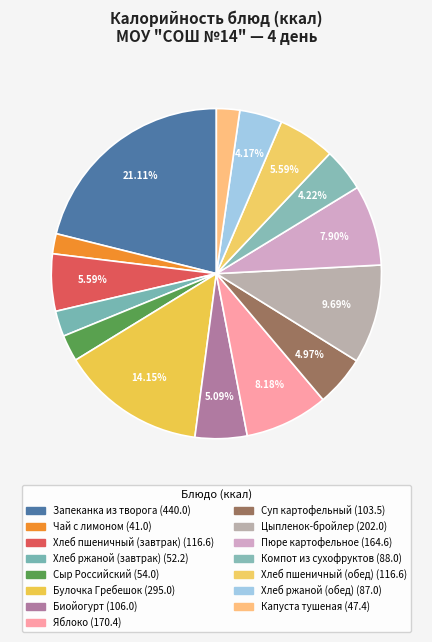

True or false: Хлеб пшеничный (завтрак) accounts for 6% of the total.

True